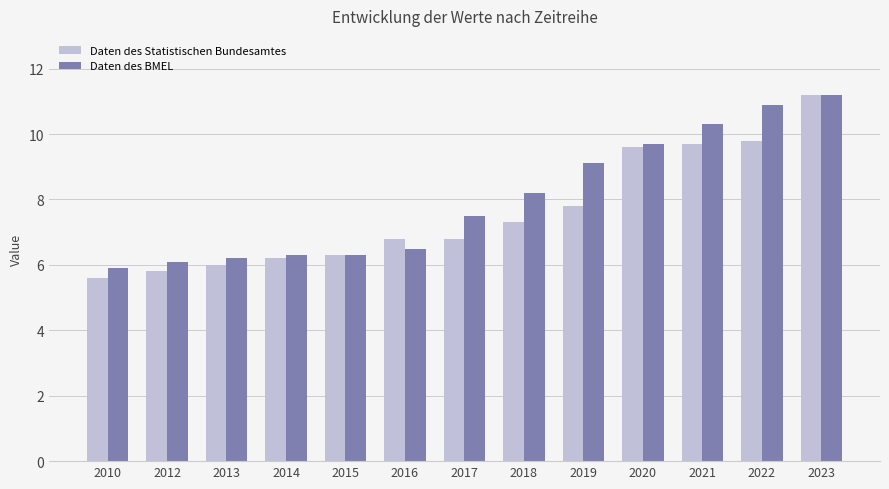

What is the lowest value of the Daten des BMEL series?

5.9